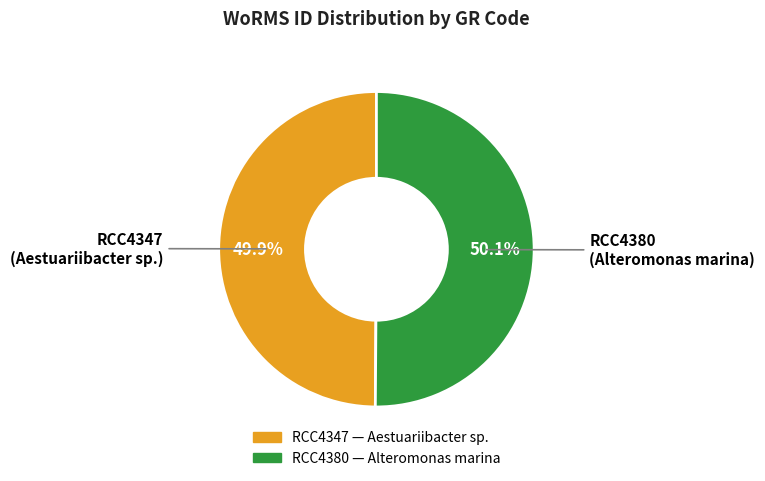

Combined, what portion of the pie is RCC4347 and RCC4380?

100.0%